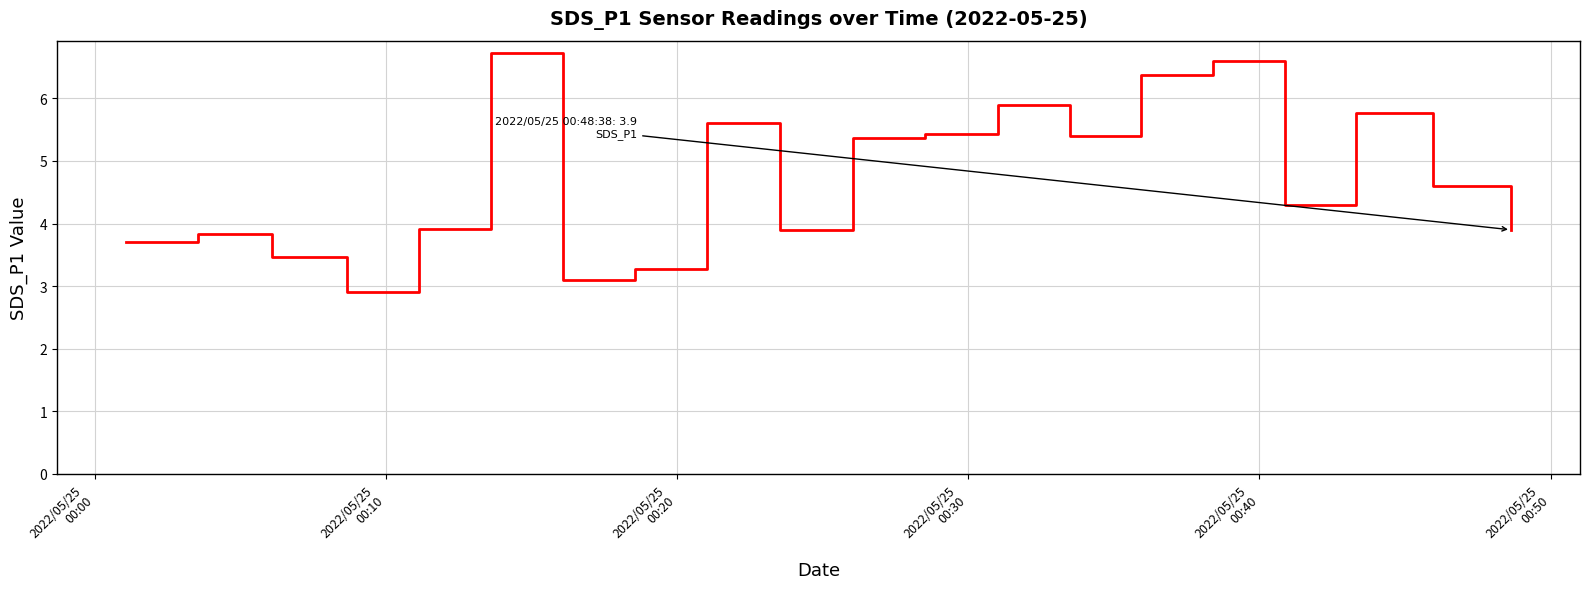

What is the difference between the maximum and minimum values?

3.8